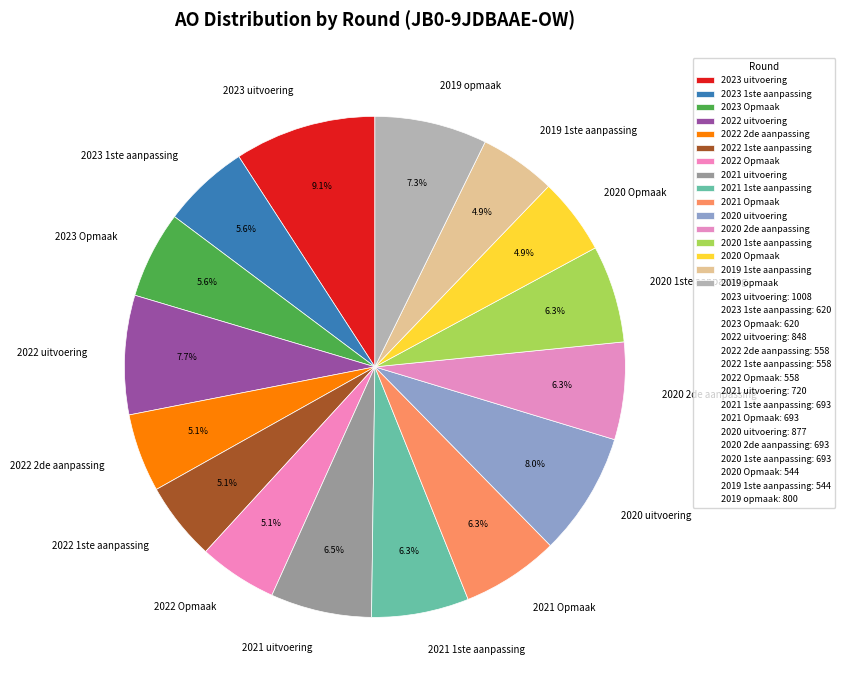

To the nearest percent, what is the average slice percentage?

6%